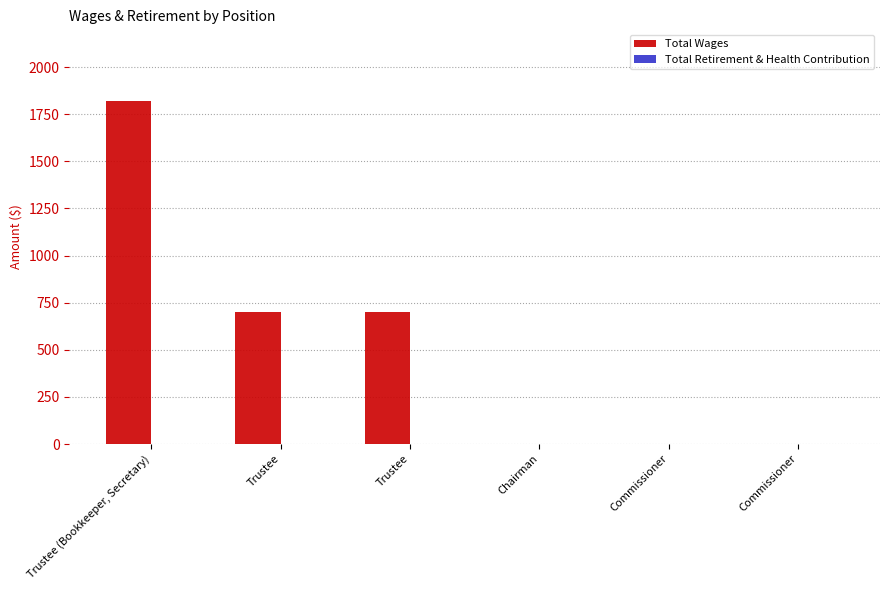

Which has a higher value, Trustee or Commissioner?

Trustee